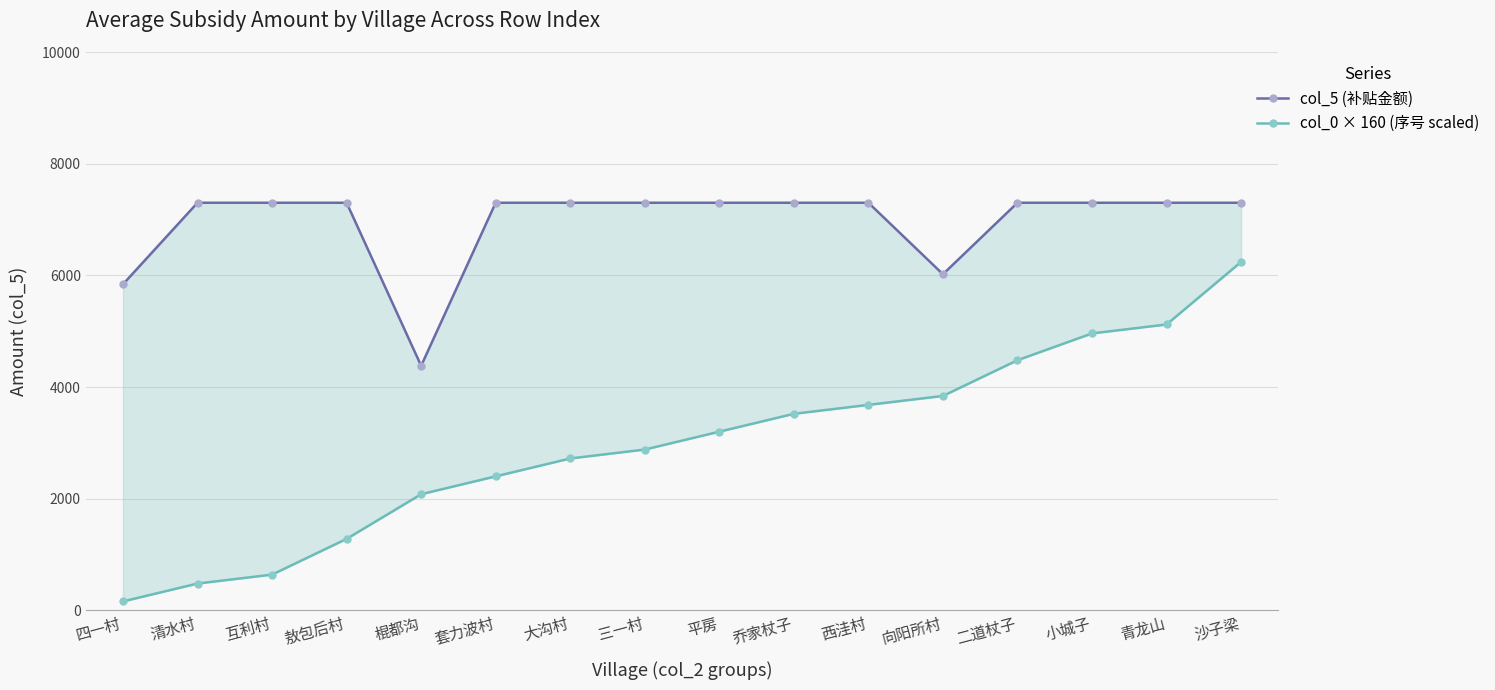

True or false: col_0 × 160 (序号 scaled) and col_5 (补贴金额) cross at least once.

False